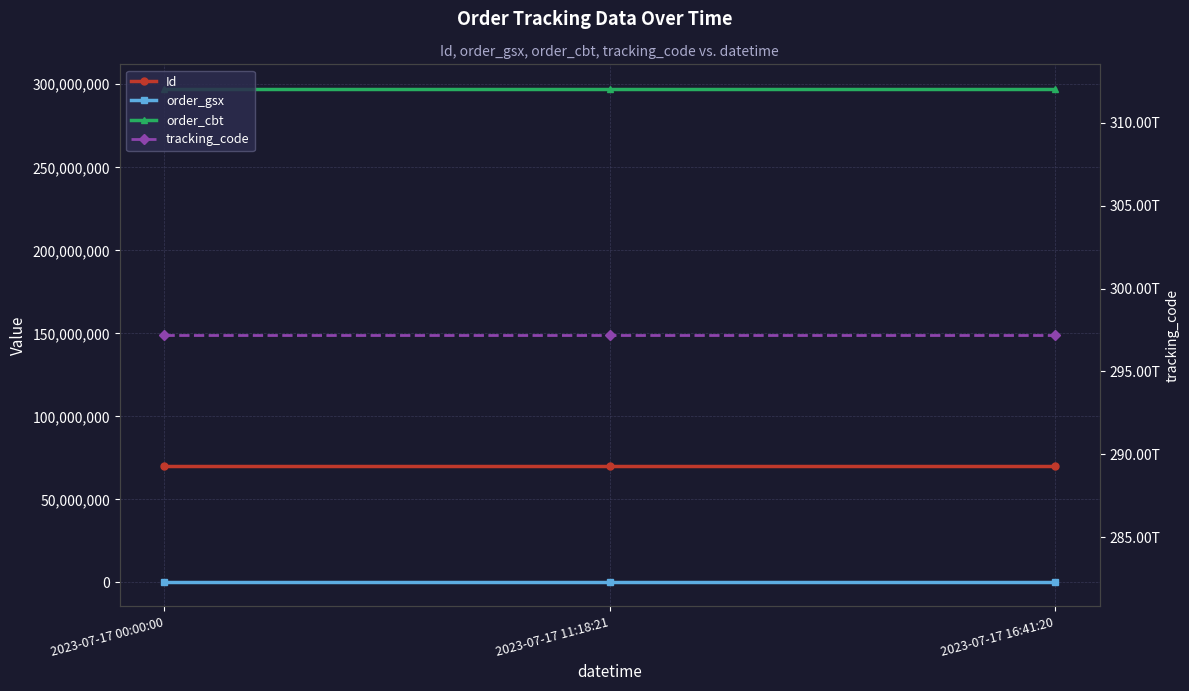

How many categories are shown in the chart?

3